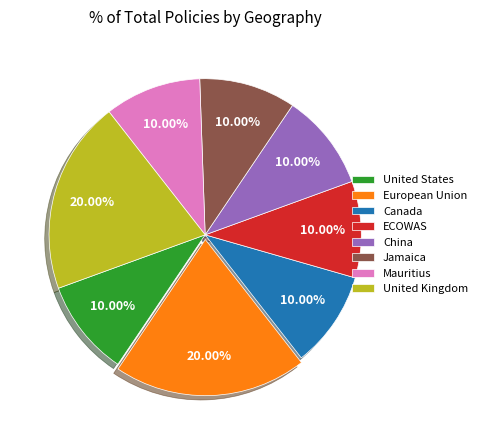

Is the sum of Jamaica and Mauritius greater than half?

No